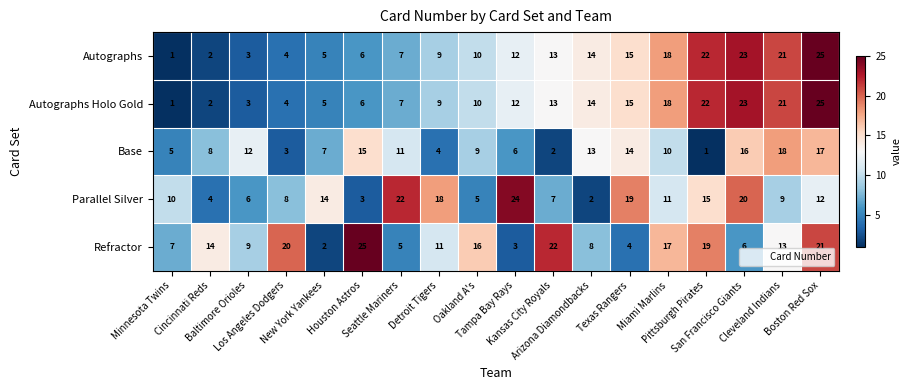

Which series has the largest total across all categories?

Refractor